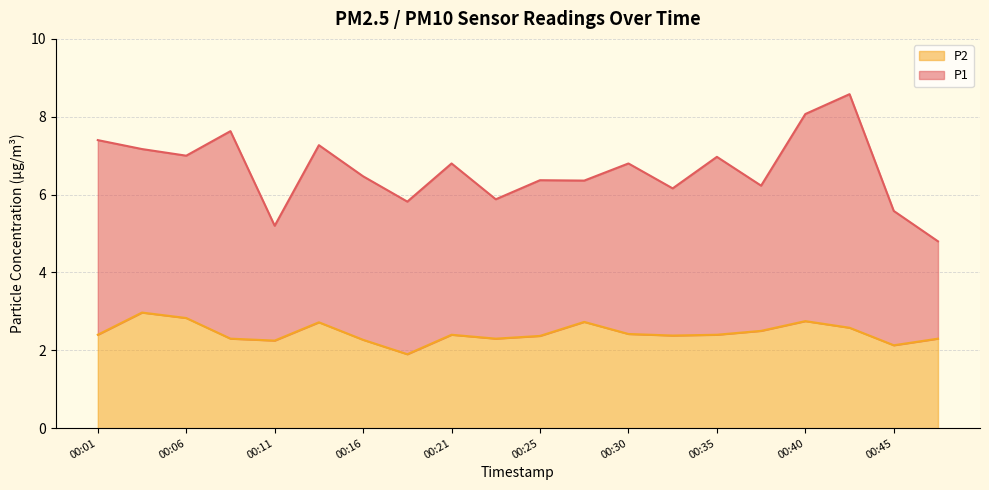

List the labels in order of value, smallest first.

00:18, 00:45, 00:11, 00:16, 00:08, 00:23, 00:48, 00:25, 00:33, 00:01, 00:21, 00:35, 00:30, 00:38, 00:43, 00:13, 00:28, 00:40, 00:06, 00:04